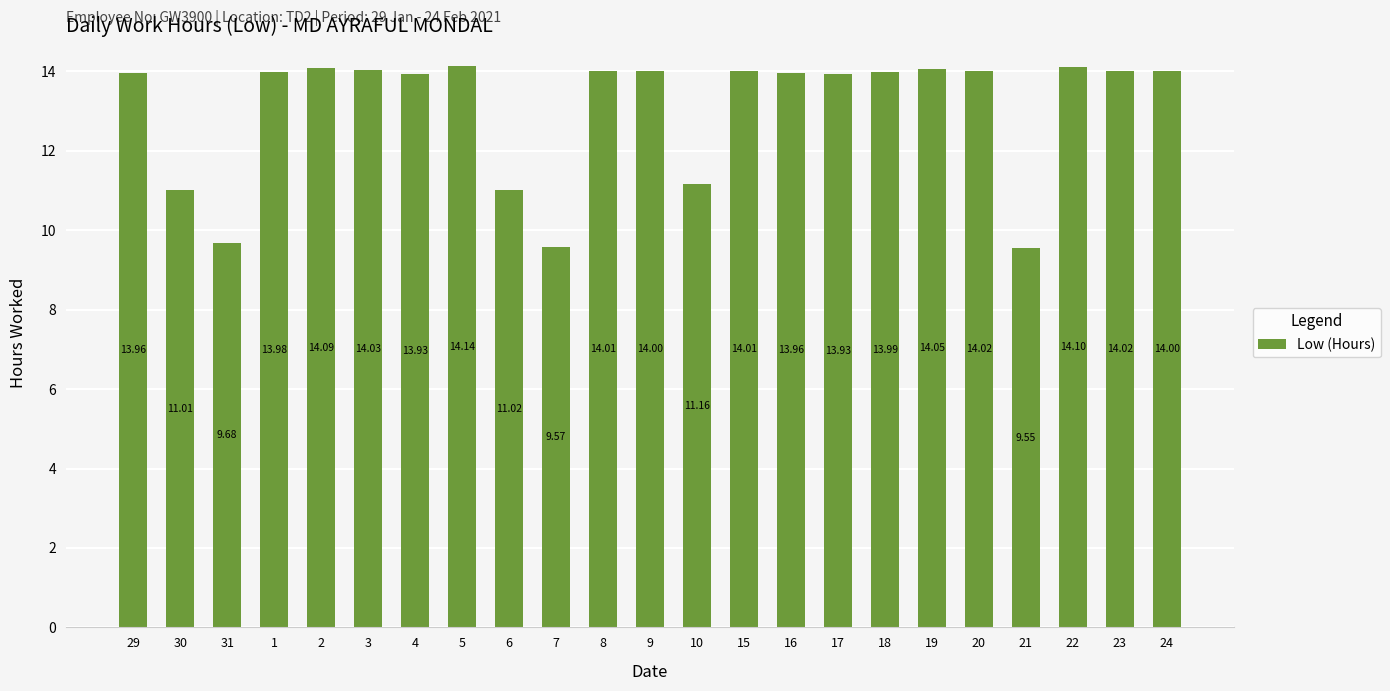

What is the ratio of the value at 22 to the value at 10?

1.3